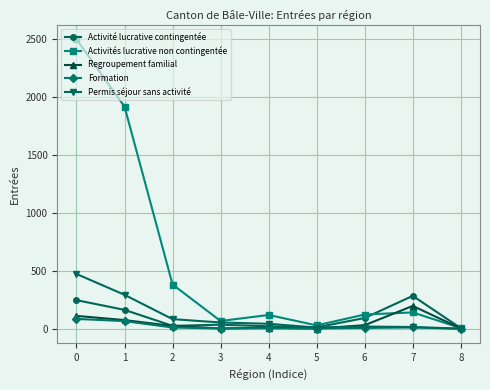

Which series has the largest total across all categories?

Activités lucrative non contingentée